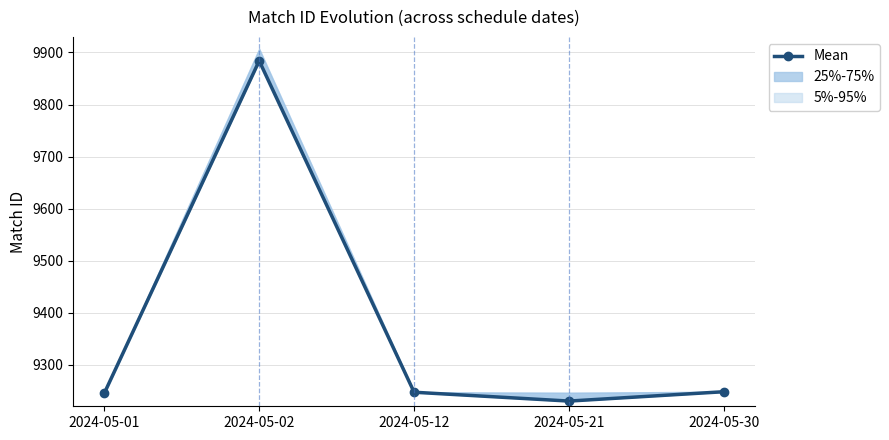

Which category has the lowest value across all series?

2024-05-21